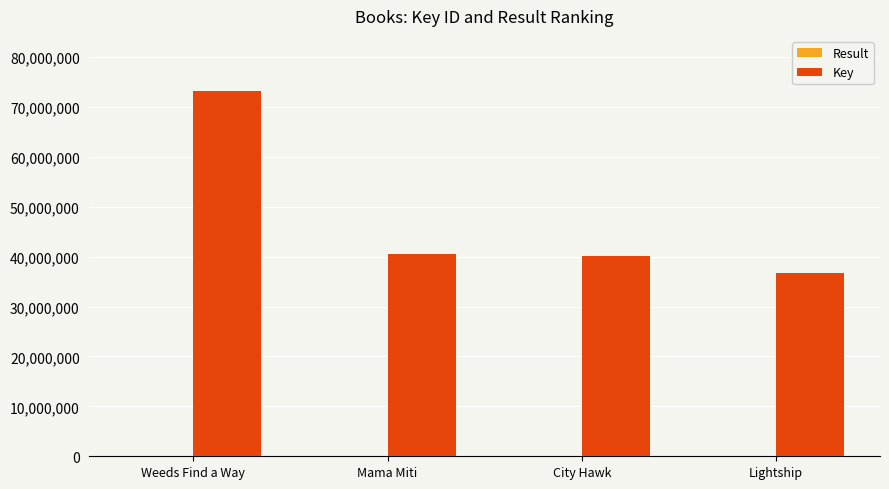

At which category does the chart reach its peak across all series?

Weeds Find a Way